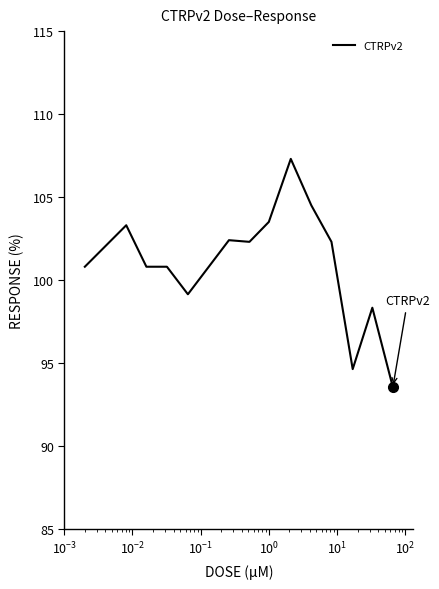

What is the difference between the maximum and minimum values?

13.8